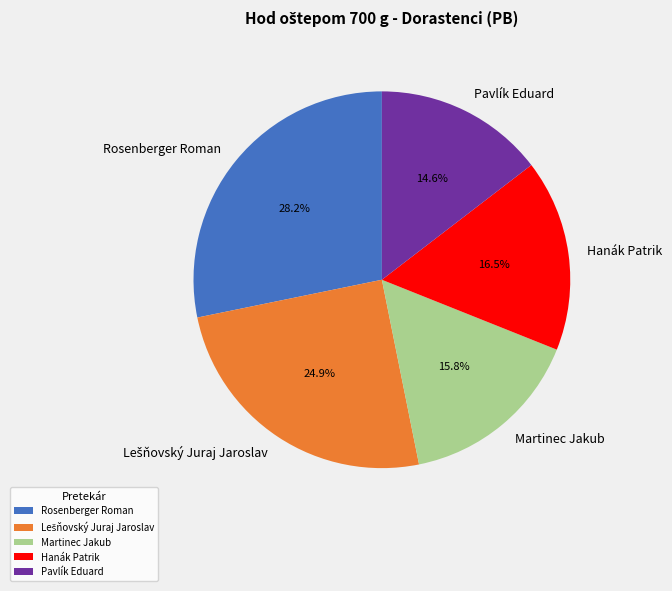

Is there a majority slice in this chart?

No